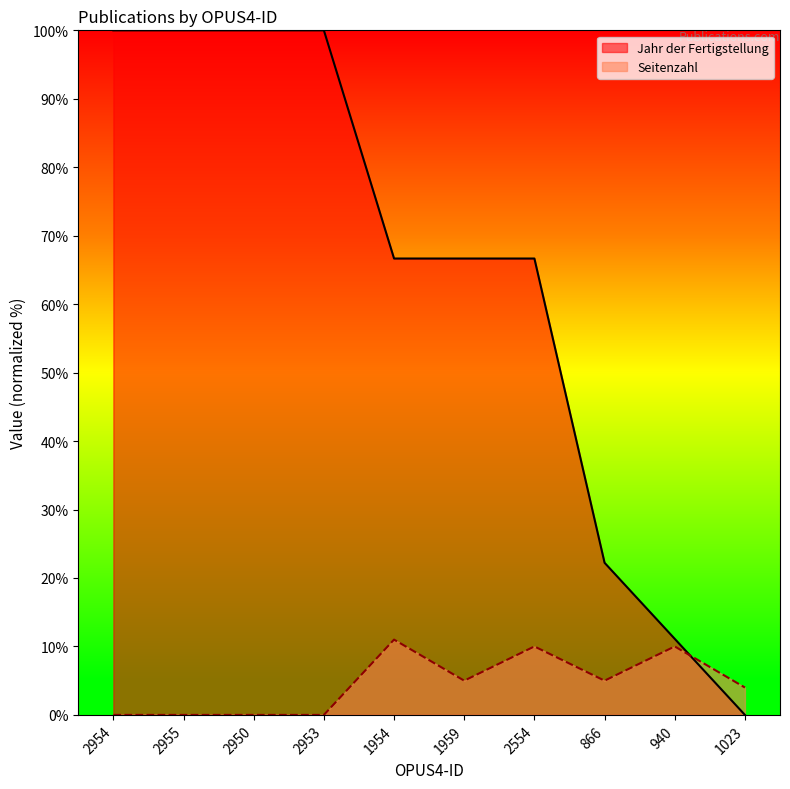

What are all the series names shown in the legend?

Jahr der Fertigstellung, Seitenzahl